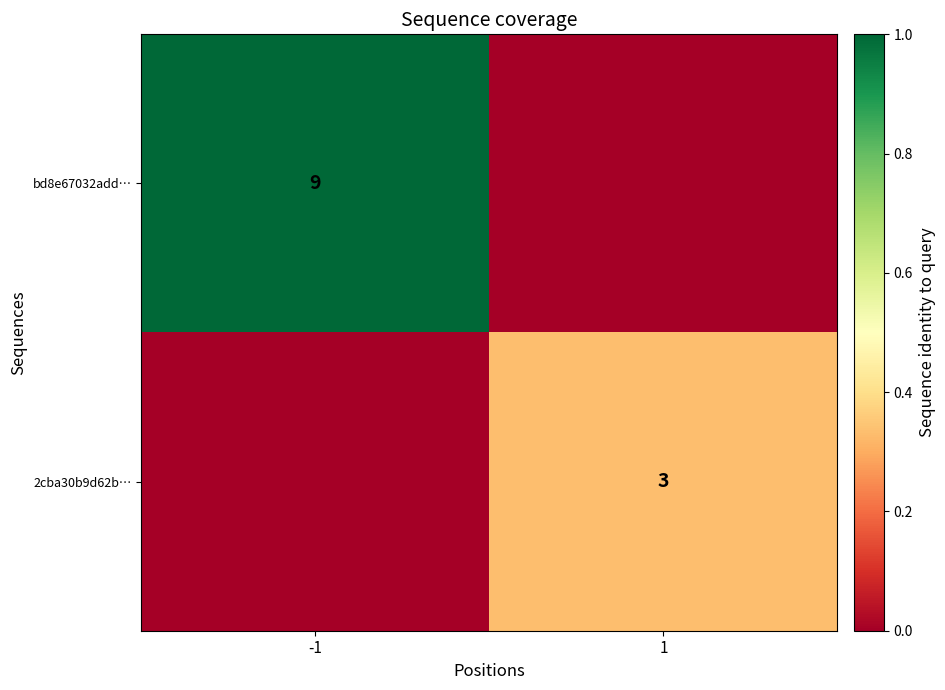

Is the value of bd8e67032add… at -1 greater than the value of 2cba30b9d62b… at 1?

Yes